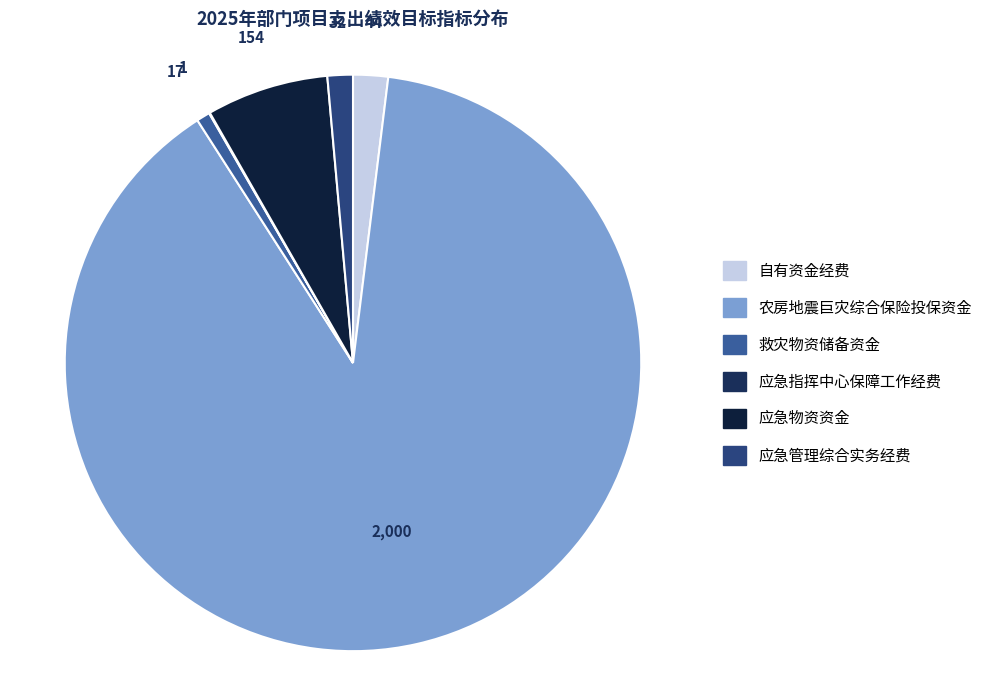

Rank the categories by value from highest to lowest.

农房地震巨灾综合保险投保资金, 应急物资资金, 自有资金经费, 应急管理综合实务经费, 救灾物资储备资金, 应急指挥中心保障工作经费